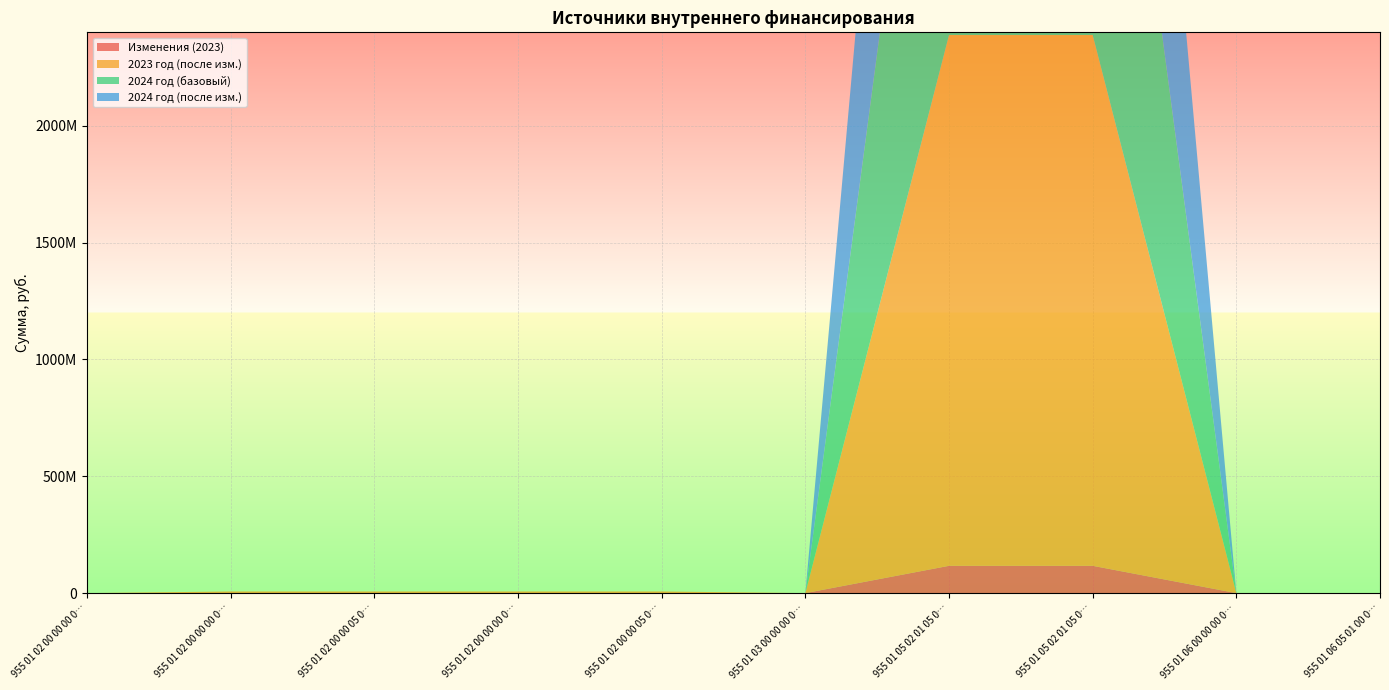

Reading right to left, list all the values displayed in this chart.

Изменения (2023): 955 01 06 05 01 00 0000 640=0	955 01 06 00 00 00 0000 000=0	955 01 05 02 01 05 0000 610=116865000	955 01 05 02 01 05 0000 510=116865000	955 01 03 00 00 00 0000 000=0	955 01 02 00 00 05 0000 810=0	955 01 02 00 00 00 0000 800=0	955 01 02 00 00 05 0000 710=0	955 01 02 00 00 00 0000 700=0	955 01 02 00 00 00 0000 000=0
2023 год (после изм.): 955 01 06 05 01 00 0000 640=0	955 01 06 00 00 00 0000 000=0	955 01 05 02 01 05 0000 610=2271615068	955 01 05 02 01 05 0000 510=2271615068	955 01 03 00 00 00 0000 000=0	955 01 02 00 00 05 0000 810=7000000	955 01 02 00 00 00 0000 800=7000000	955 01 02 00 00 05 0000 710=7000000	955 01 02 00 00 00 0000 700=7000000	955 01 02 00 00 00 0000 000=0
2024 год (базовый): 955 01 06 05 01 00 0000 640=0	955 01 06 00 00 00 0000 000=0	955 01 05 02 01 05 0000 610=2237528024	955 01 05 02 01 05 0000 510=2237528024	955 01 03 00 00 00 0000 000=0	955 01 02 00 00 05 0000 810=0	955 01 02 00 00 00 0000 800=0	955 01 02 00 00 05 0000 710=0	955 01 02 00 00 00 0000 700=0	955 01 02 00 00 00 0000 000=0
2024 год (после изм.): 955 01 06 05 01 00 0000 640=0	955 01 06 00 00 00 0000 000=0	955 01 05 02 01 05 0000 610=2237528024	955 01 05 02 01 05 0000 510=2237528024	955 01 03 00 00 00 0000 000=0	955 01 02 00 00 05 0000 810=0	955 01 02 00 00 00 0000 800=0	955 01 02 00 00 05 0000 710=0	955 01 02 00 00 00 0000 700=0	955 01 02 00 00 00 0000 000=0